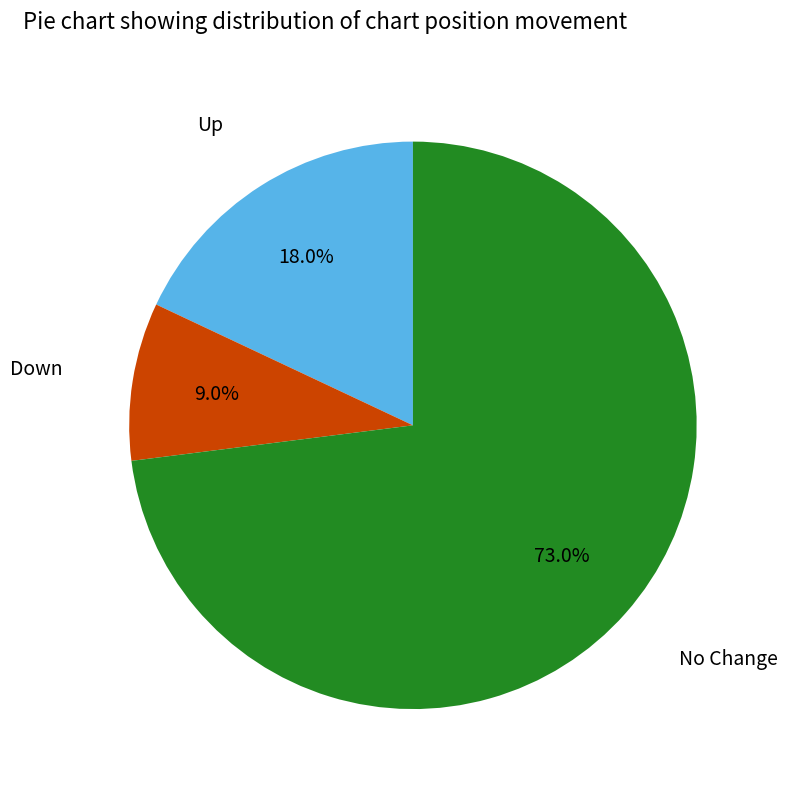

Is there any slice that represents more than half of the pie?

Yes